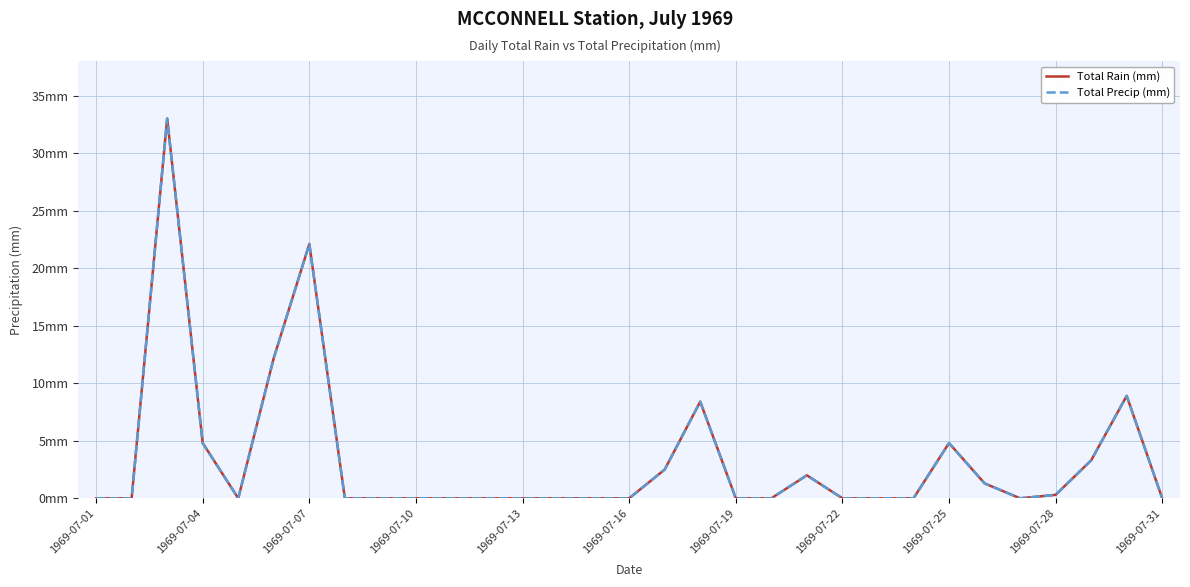

True or false: Total Rain (mm) and Total Precip (mm) intersect in this chart.

False